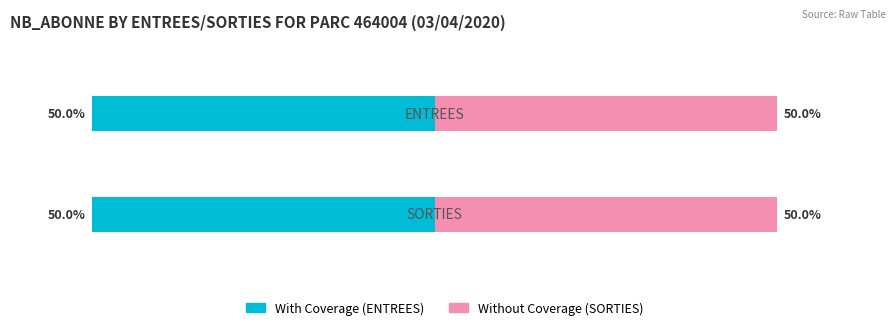

At which label does ENTREES_NB_ABONNE reach its minimum?

ENTREES